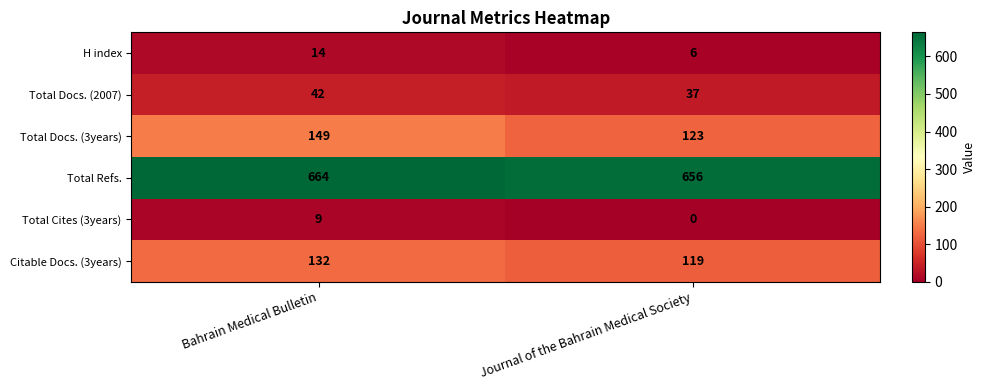

Reading left to right, transcribe all the data shown in this chart.

H index: Bahrain Medical Bulletin=14	Journal of the Bahrain Medical Society=6
Total Docs. (2007): Bahrain Medical Bulletin=42	Journal of the Bahrain Medical Society=37
Total Docs. (3years): Bahrain Medical Bulletin=149	Journal of the Bahrain Medical Society=123
Total Refs.: Bahrain Medical Bulletin=664	Journal of the Bahrain Medical Society=656
Total Cites (3years): Bahrain Medical Bulletin=9	Journal of the Bahrain Medical Society=0
Citable Docs. (3years): Bahrain Medical Bulletin=132	Journal of the Bahrain Medical Society=119